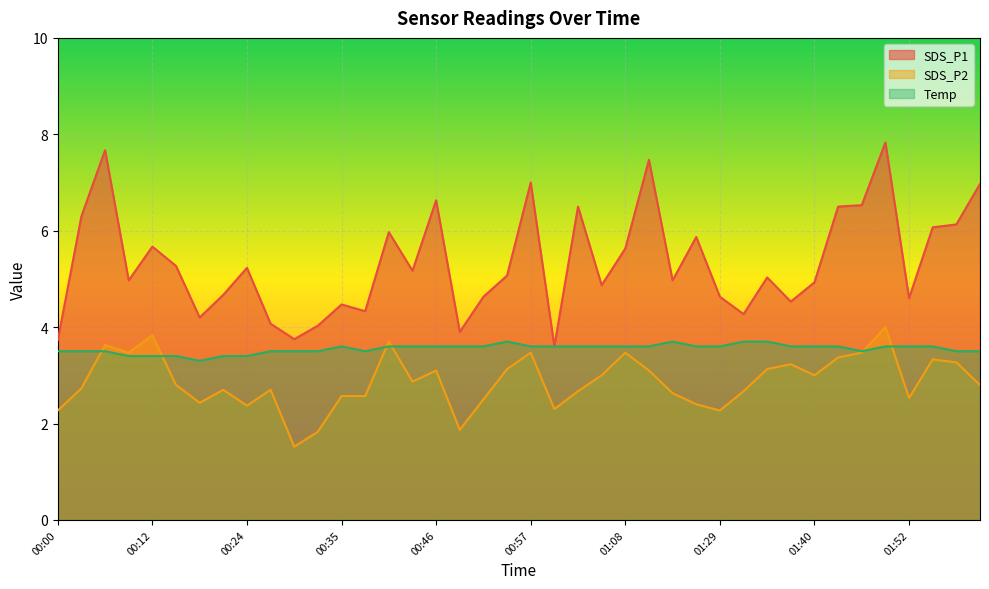

Count the number of categories in the chart.

40